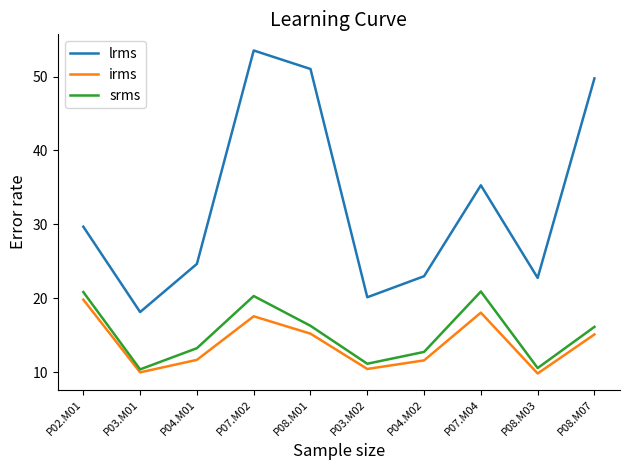

Rank the series at P03.M02 from highest to lowest value.

lrms, srms, irms